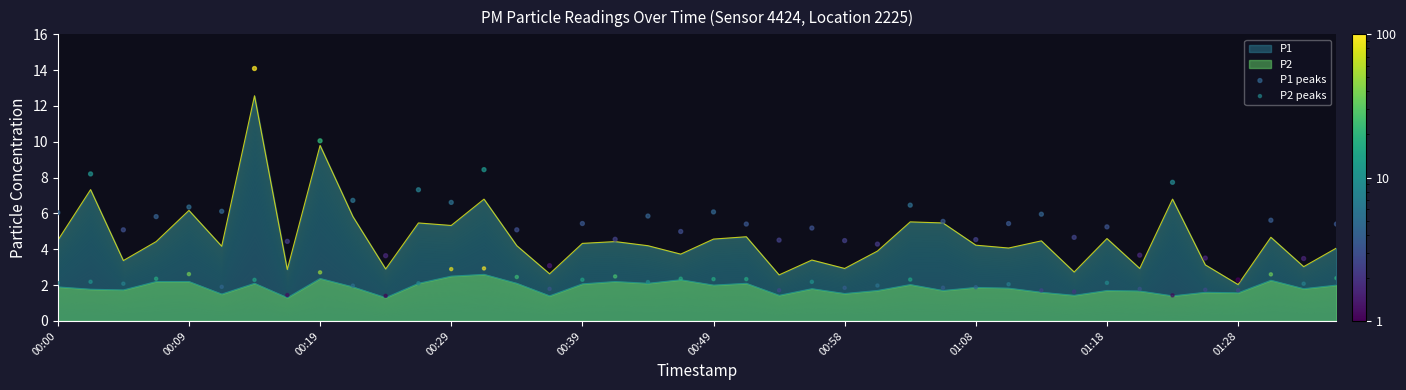

Which series has the widest spread of Y values?

P1 peaks